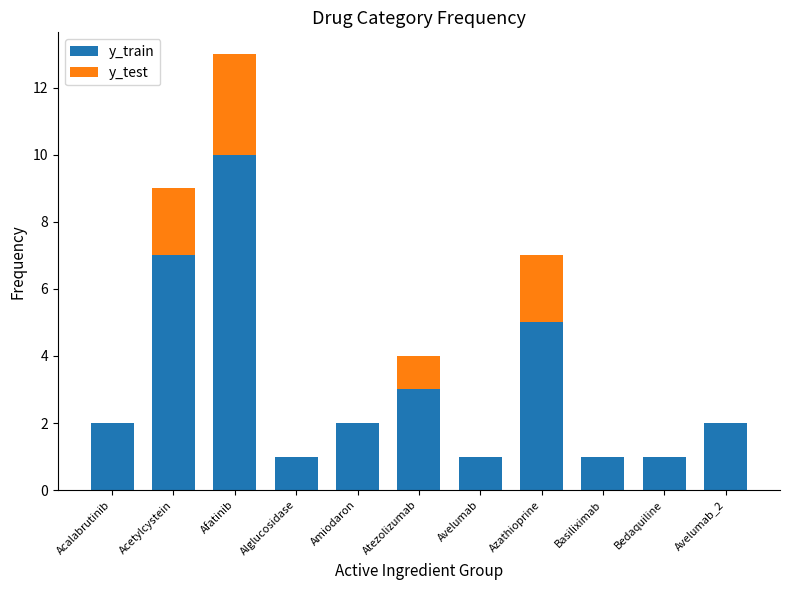

What is the sum of all y_train values?

35